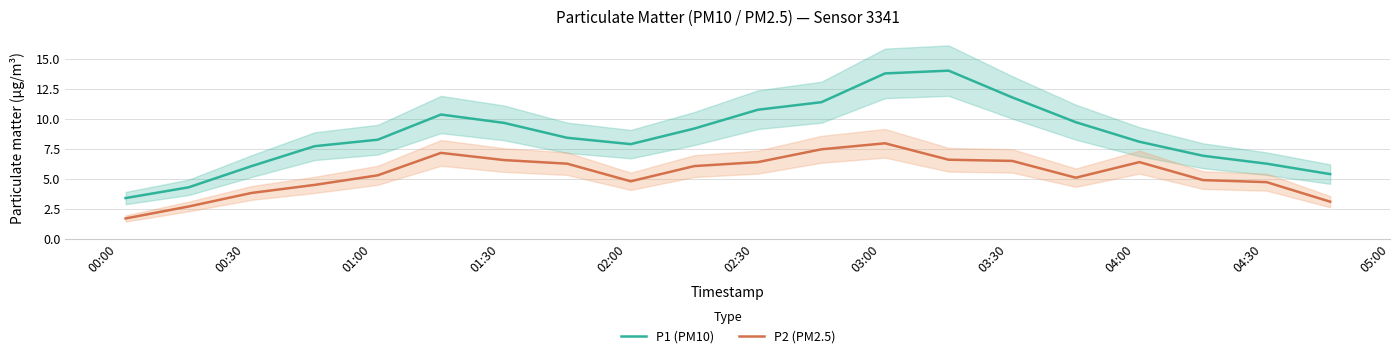

True or false: P2 (PM2.5) and P1 (PM10) intersect in this chart.

False